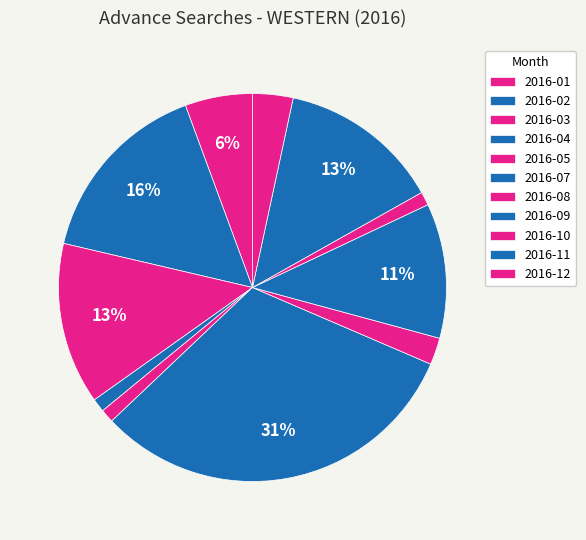

Which has a higher value, 2016-09 or 2016-07?

2016-07